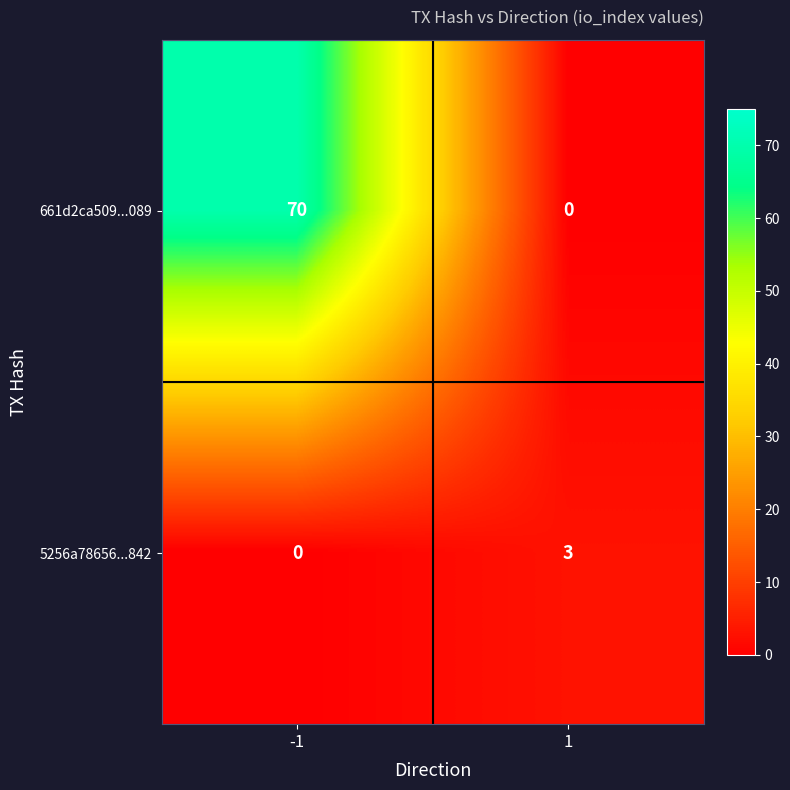

Which series changed the most between -1 and 1?

661d2ca509...089